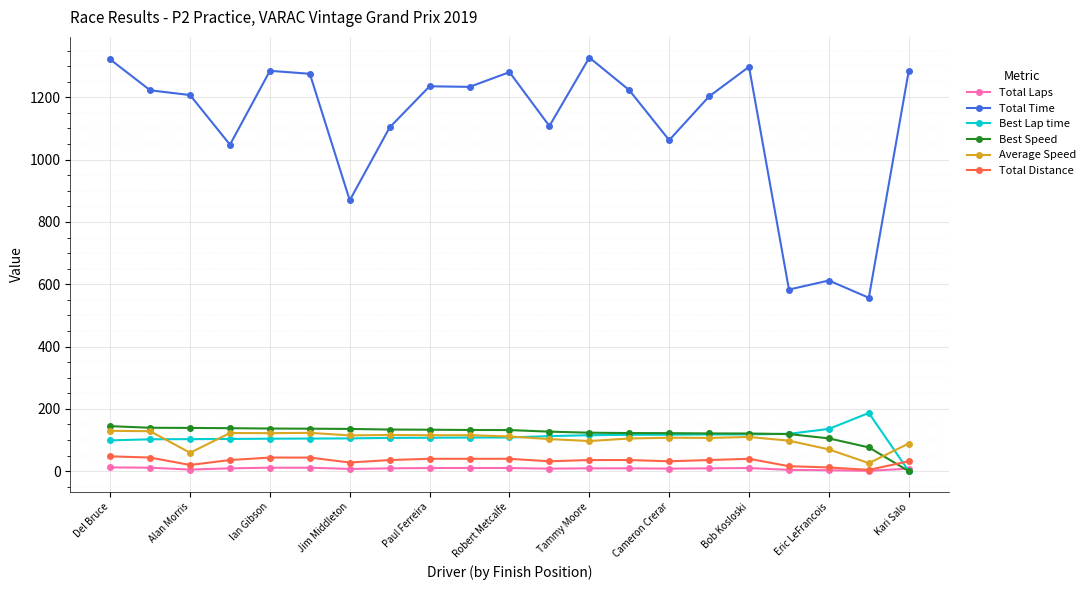

Which series has the widest spread of values?

Total Time